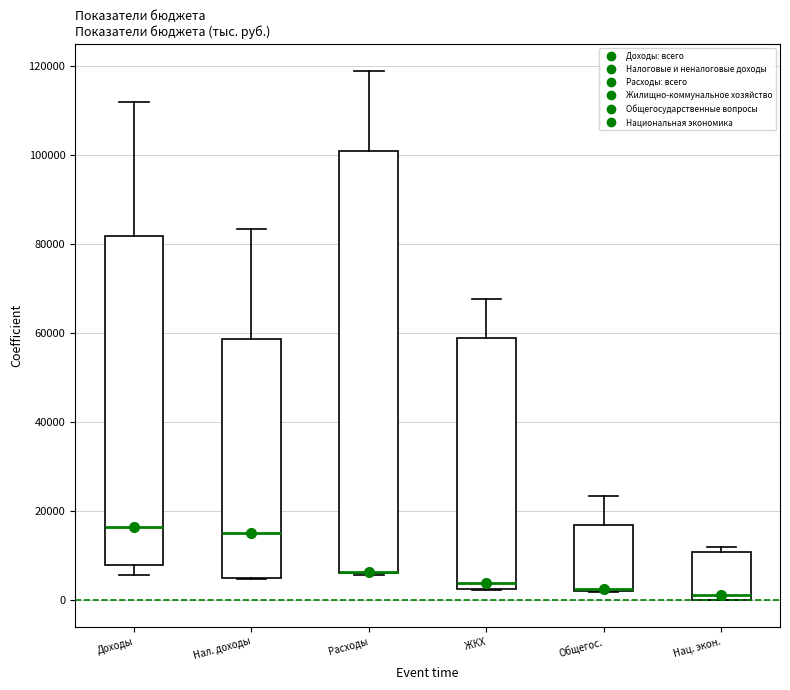

Comparing the boxes themselves (not the whiskers), which one is the tallest?

Расходы